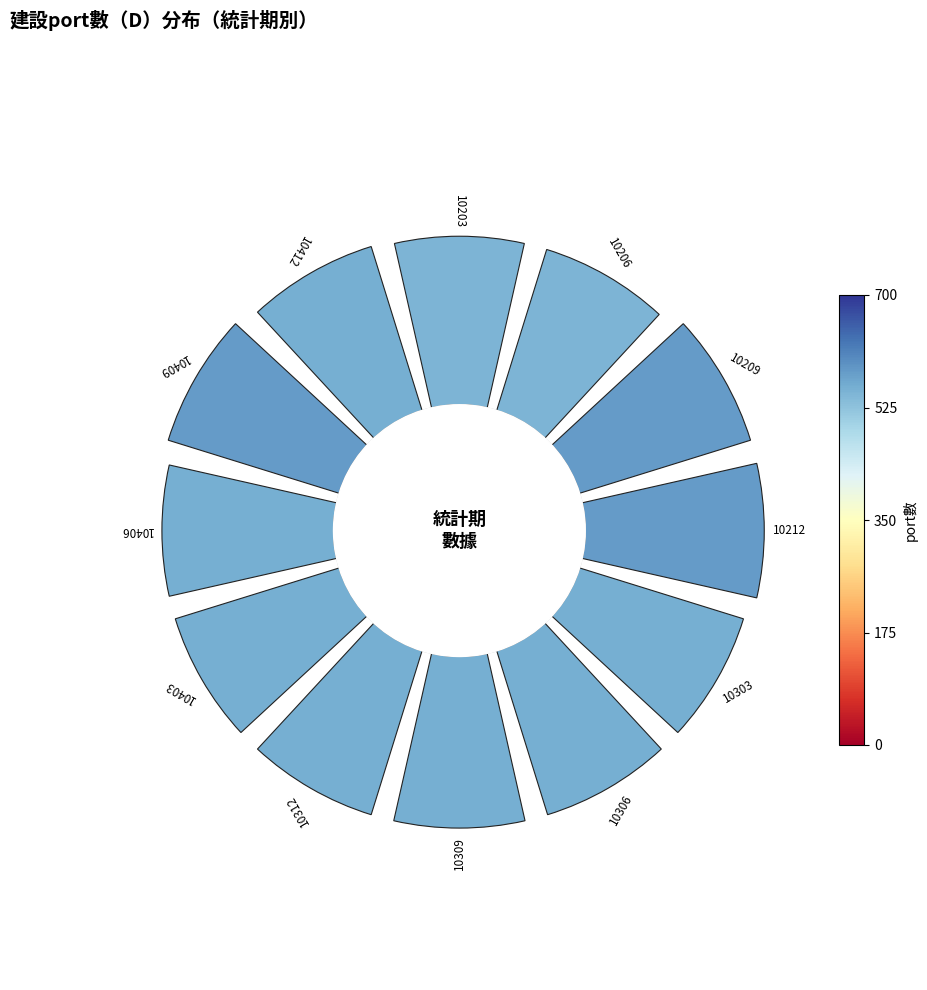

How many segments does this pie chart have?

12